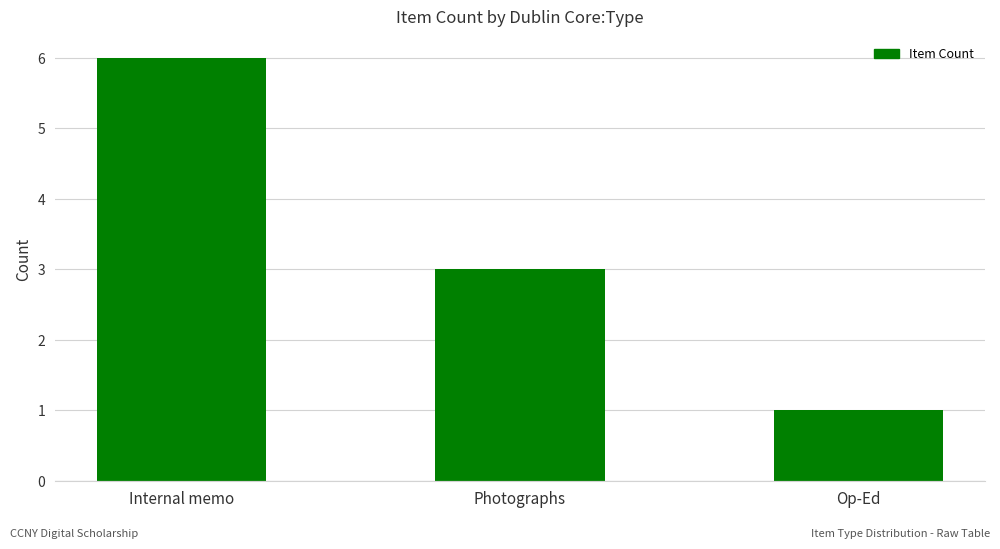

What position from the left is Photographs?

2